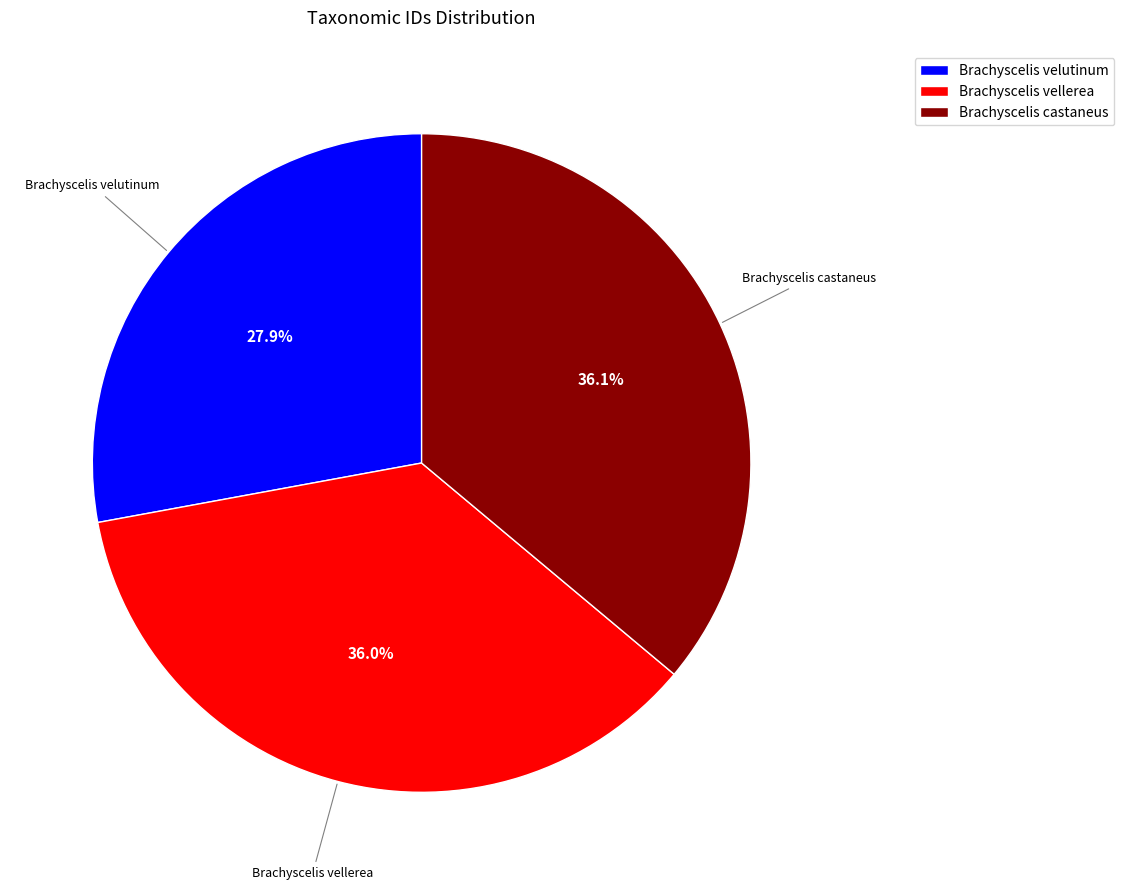

True or false: Brachyscelis velutinum accounts for 28% of the total.

True